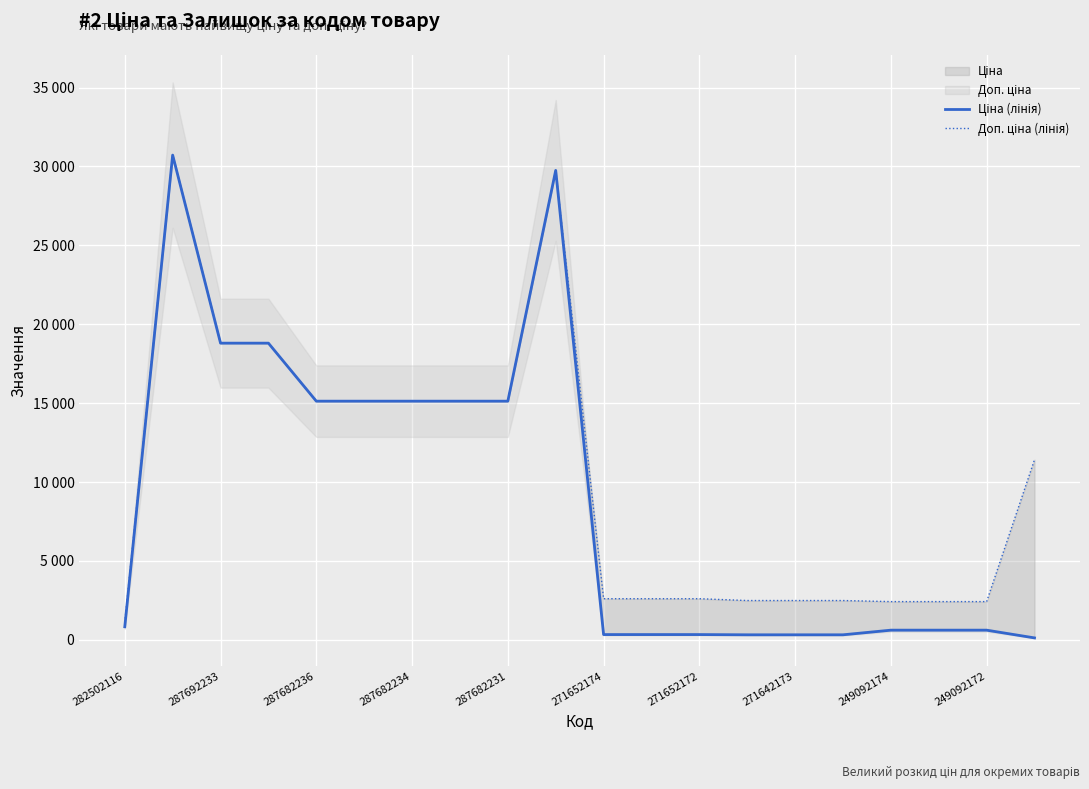

What value does the Ціна (лінія) series have at 19?

114.1